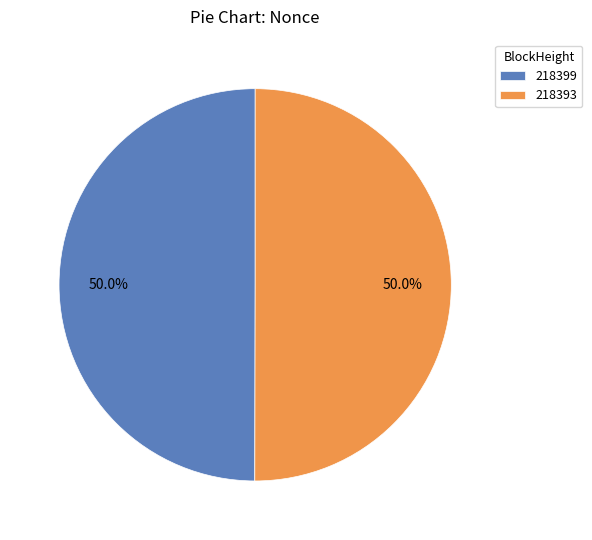

Approximately how many times larger is the value at 218399 compared to 218393?

1.0